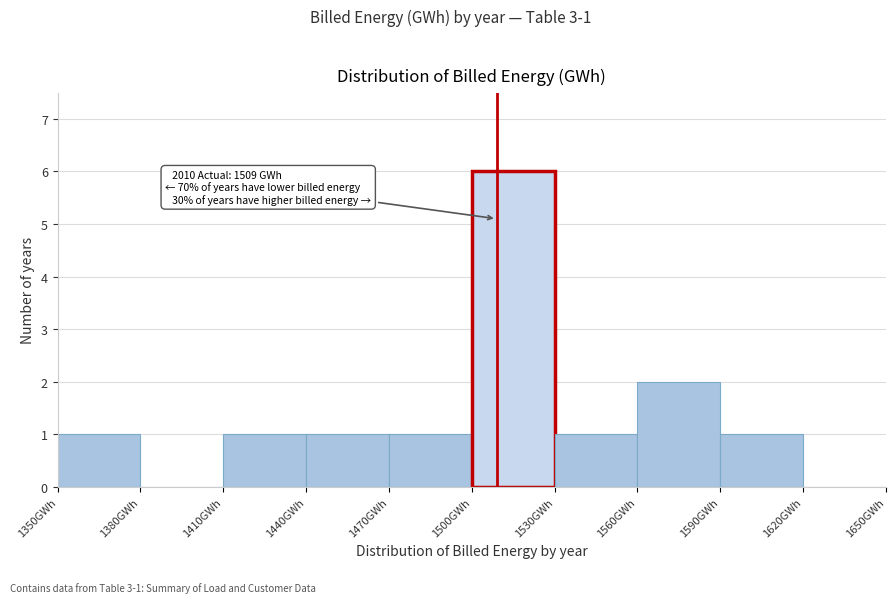

Over which range of the x-axis is the bar tallest?

1500 to 1530